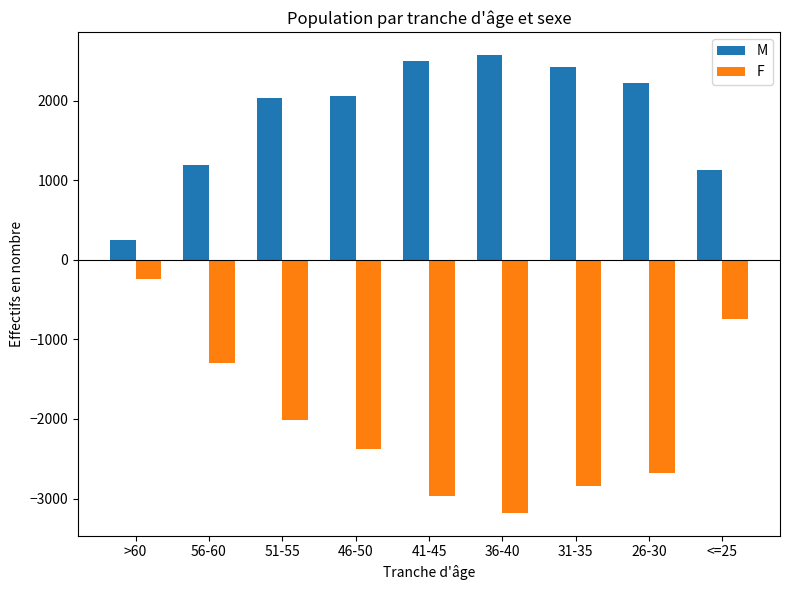

What is the sum of the F values at 46-50 and 26-30?

-5056